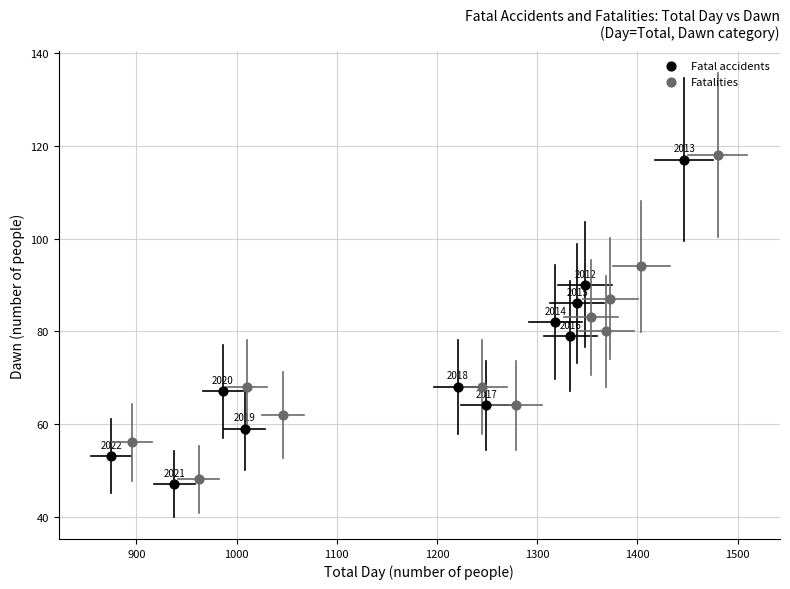

Which series contains the lowest Y value?

Fatal accidents